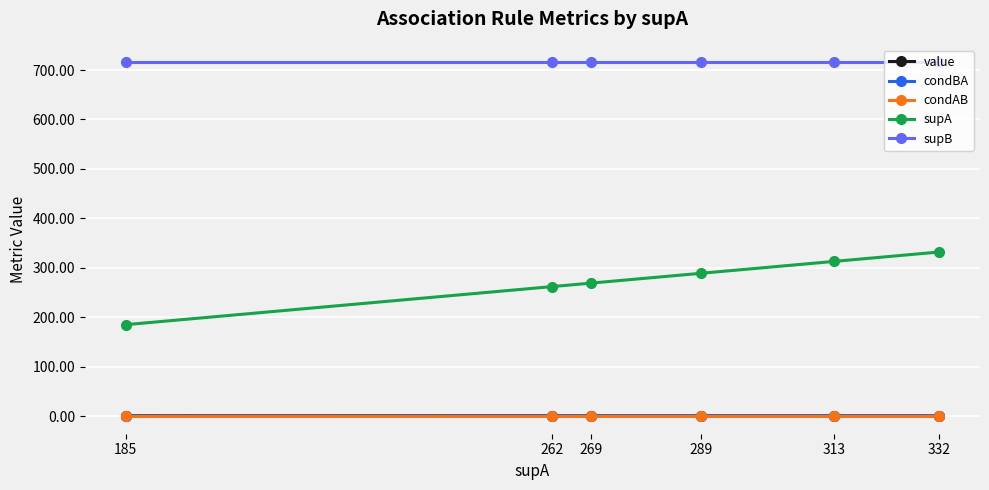

Which series has the largest total across all categories?

supB